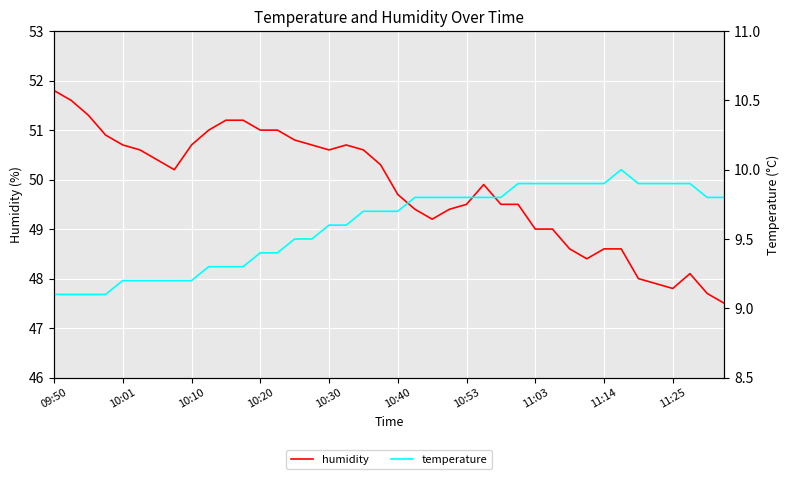

Where is temperature nearest to the value 9?

09:50